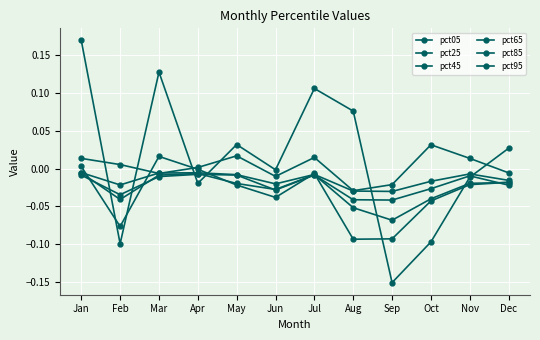

Reading right to left, what are all the values shown in this chart?

pct05: Dec=-0.0	Nov=0.0	Oct=0.0	Sep=-0.0	Aug=-0.0	Jul=0.0	Jun=-0.0	May=0.0	Apr=0.0	Mar=-0.0	Feb=0.0	Jan=0.0
pct25: Dec=-0.0	Nov=-0.0	Oct=-0.0	Sep=-0.0	Aug=-0.0	Jul=-0.0	Jun=-0.0	May=-0.0	Apr=-0.0	Mar=-0.0	Feb=-0.0	Jan=-0.0
pct45: Dec=-0.0	Nov=-0.0	Oct=-0.0	Sep=-0.0	Aug=-0.0	Jul=-0.0	Jun=-0.0	May=-0.0	Apr=-0.0	Mar=-0.0	Feb=-0.0	Jan=-0.0
pct65: Dec=-0.0	Nov=-0.0	Oct=-0.0	Sep=-0.1	Aug=-0.1	Jul=-0.0	Jun=-0.0	May=-0.0	Apr=-0.0	Mar=-0.0	Feb=-0.0	Jan=-0.0
pct85: Dec=-0.0	Nov=-0.0	Oct=-0.0	Sep=-0.1	Aug=-0.1	Jul=-0.0	Jun=-0.0	May=-0.0	Apr=-0.0	Mar=0.0	Feb=-0.1	Jan=0.0
pct95: Dec=0.0	Nov=-0.0	Oct=-0.1	Sep=-0.2	Aug=0.1	Jul=0.1	Jun=-0.0	May=0.0	Apr=-0.0	Mar=0.1	Feb=-0.1	Jan=0.2